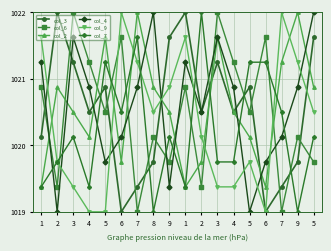

Reading left to right, transcribe all the data shown in this chart.

col_3: 1=1020.1	2=1022.0	3=1021.2	4=1020.5	5=1020.9	6=1019.0	7=1019.4	8=1019.8	9=1021.6	1=1022.0	2=1020.5	3=1021.2	4=1020.5	5=1020.9	6=1019.0	7=1019.4	9=1019.8	5=1021.6
col_6: 1=1020.9	2=1019.4	3=1022.0	4=1021.2	5=1020.5	6=1021.6	7=1019.0	8=1020.1	9=1019.8	1=1020.9	2=1019.4	3=1022.0	4=1021.2	5=1020.5	6=1021.6	7=1019.0	9=1020.1	5=1019.8
col_2: 1=1019.4	2=1020.9	3=1020.5	4=1020.1	5=1021.6	6=1019.8	7=1022.0	8=1020.9	9=1020.5	1=1019.4	2=1019.8	3=1021.6	4=1020.5	5=1020.1	6=1019.4	7=1021.2	9=1022.0	5=1020.9
col_4: 1=1021.2	2=1019.0	3=1021.6	4=1020.9	5=1019.8	6=1020.1	7=1020.9	8=1022.0	9=1019.4	1=1021.2	2=1020.5	3=1021.6	4=1020.9	5=1019.0	6=1019.8	7=1020.1	9=1020.9	5=1022.0
col_9: 1=1021.6	2=1019.8	3=1019.4	4=1019.0	5=1019.0	6=1022.0	7=1021.2	8=1020.5	9=1020.9	1=1021.6	2=1020.1	3=1019.4	4=1019.4	5=1019.8	6=1019.0	7=1022.0	9=1021.2	5=1020.5
col_7: 1=1019.4	2=1019.8	3=1020.1	4=1019.4	5=1021.2	6=1020.5	7=1021.6	8=1019.0	9=1020.1	1=1019.4	2=1022.0	3=1019.8	4=1019.8	5=1021.2	6=1021.2	7=1020.5	9=1019.0	5=1020.1